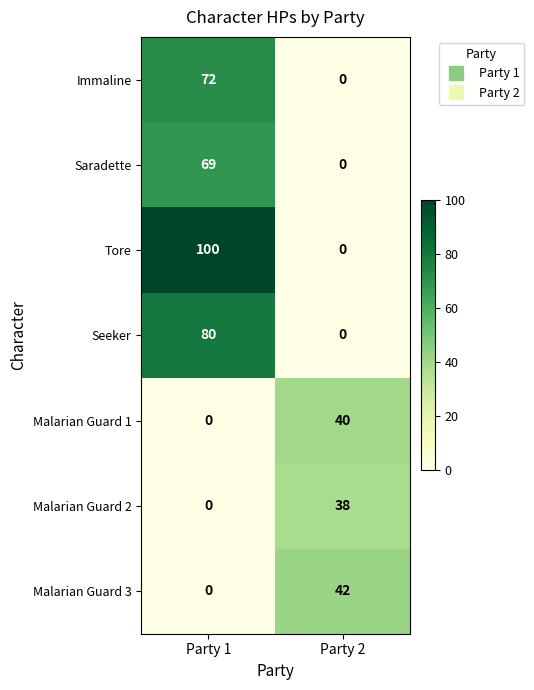

Reading left to right, what are all the values shown in this chart?

Immaline: 72	0
Saradette: 69	0
Tore: 100	0
Seeker: 80	0
Malarian Guard 1: 0	40
Malarian Guard 2: 0	38
Malarian Guard 3: 0	42